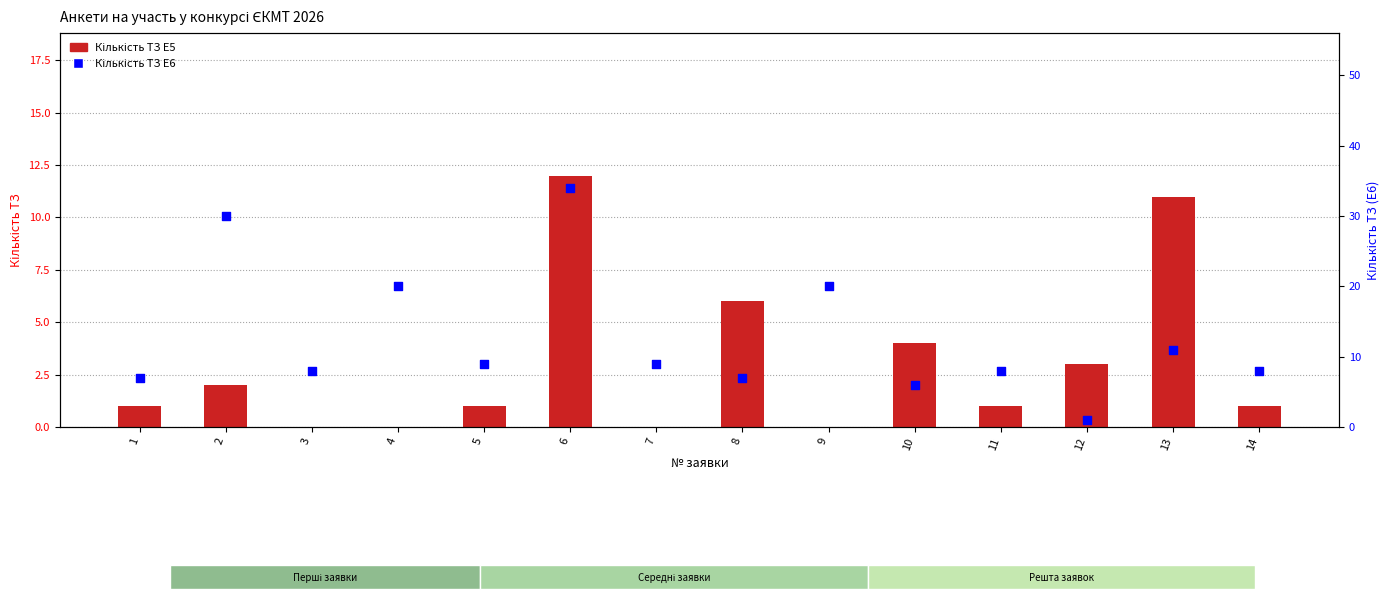

At how many categories does at least one series exceed 33?

1